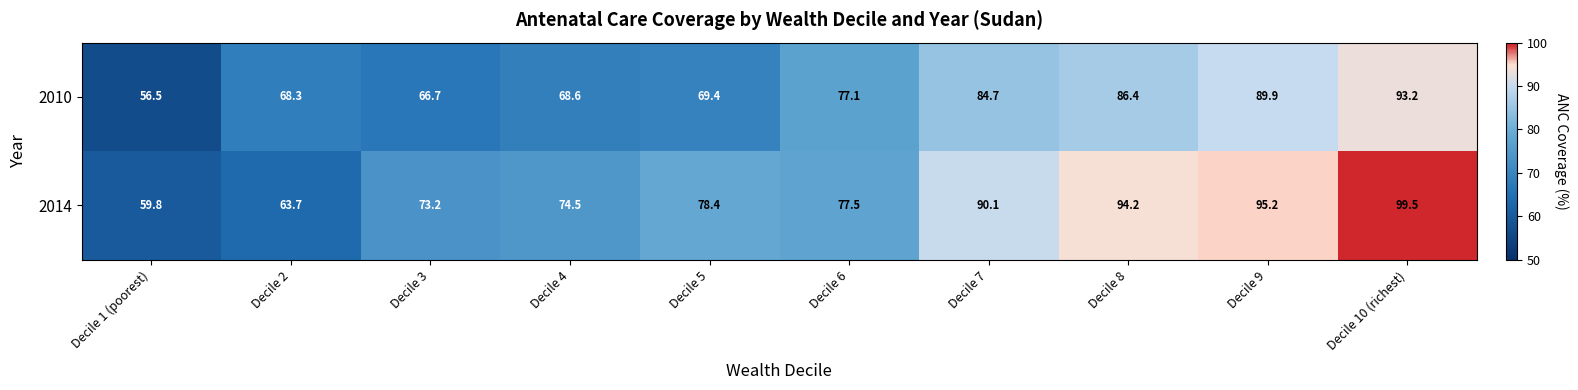

How many values in the 2014 series are below 78?

5